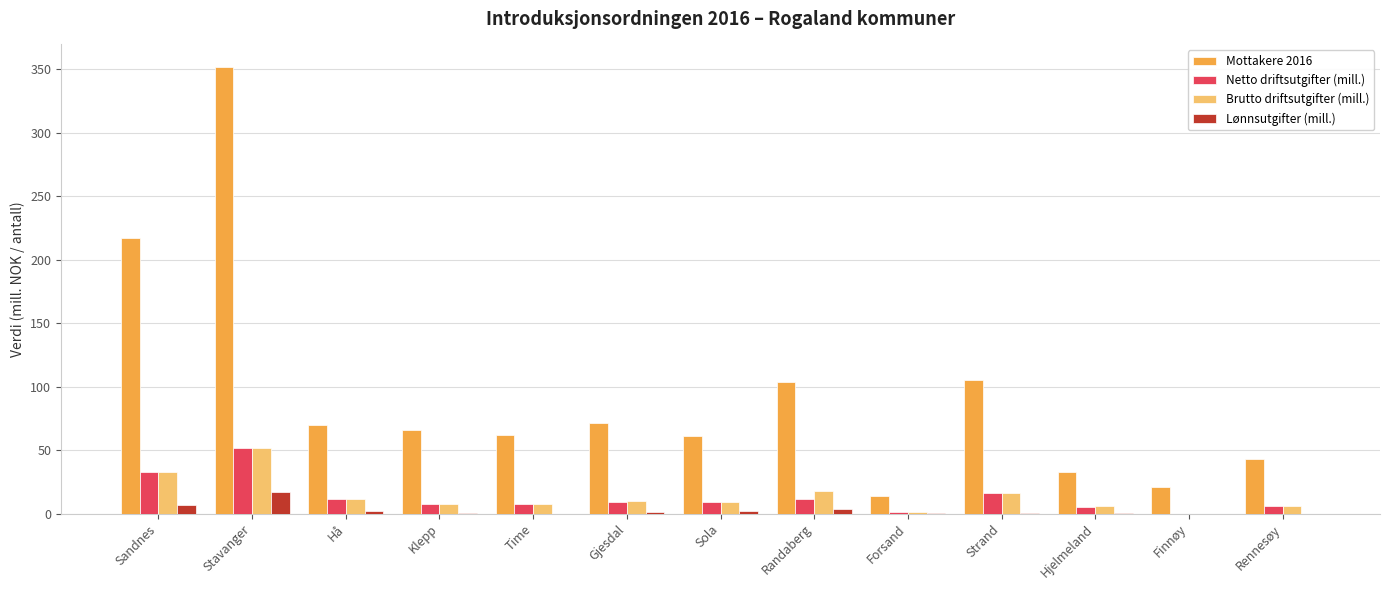

True or false: Netto driftsutgifter (mill.) has a value of 11.6 at Hå.

True